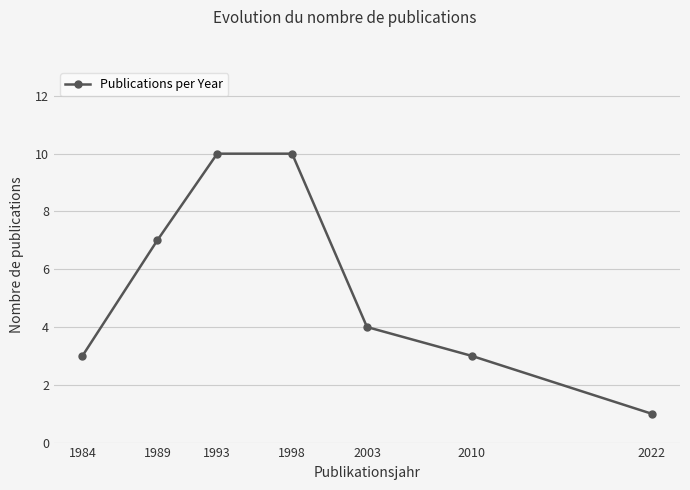

True or false: the data has more than 1 interior local peaks.

False